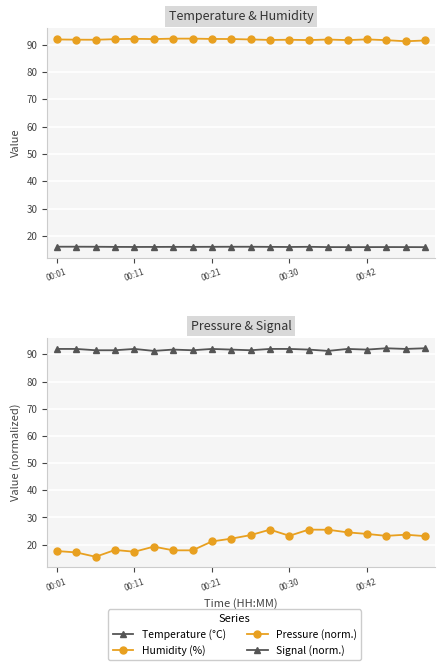

What is the difference between the highest and lowest values at 9?

76.1